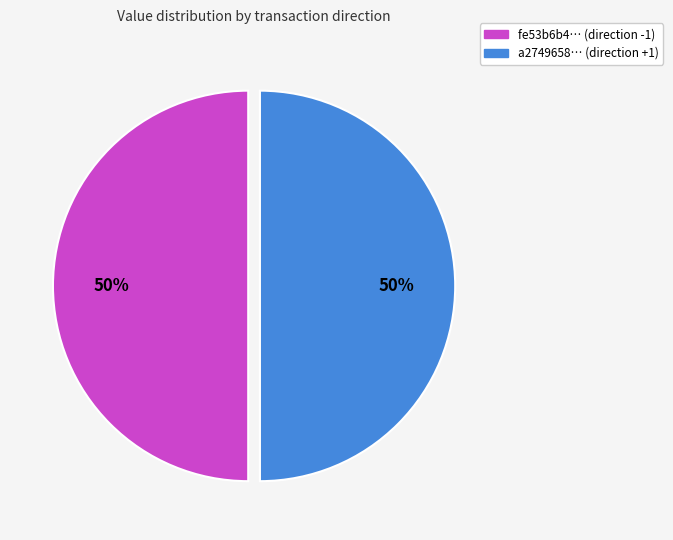

To the nearest percent, what is the average slice percentage?

50%